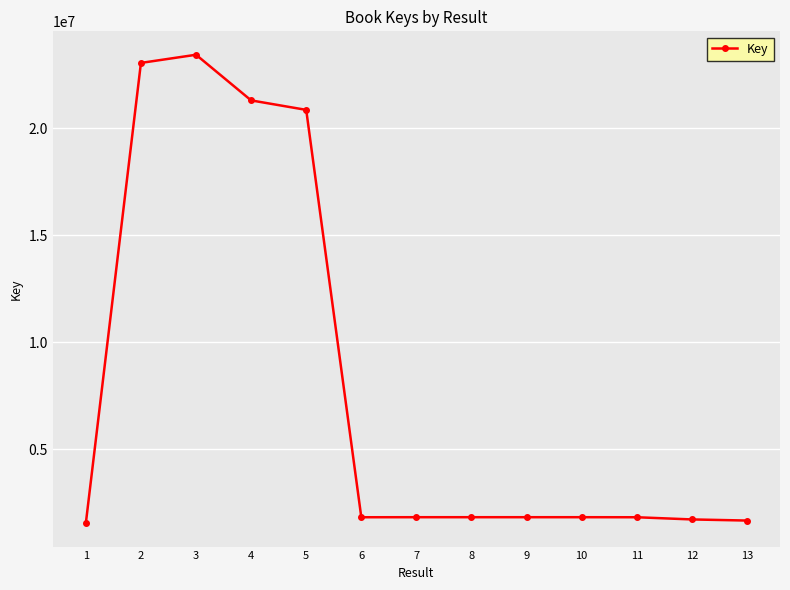

True or false: the data has more than 1 interior local peaks.

True